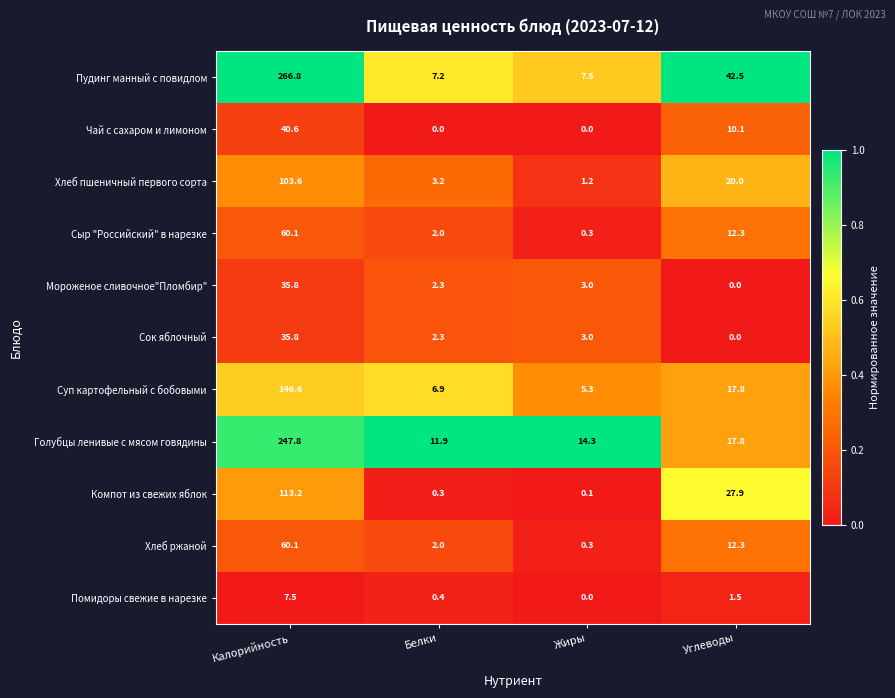

What is the sum of all Сок яблочный values?

41.1